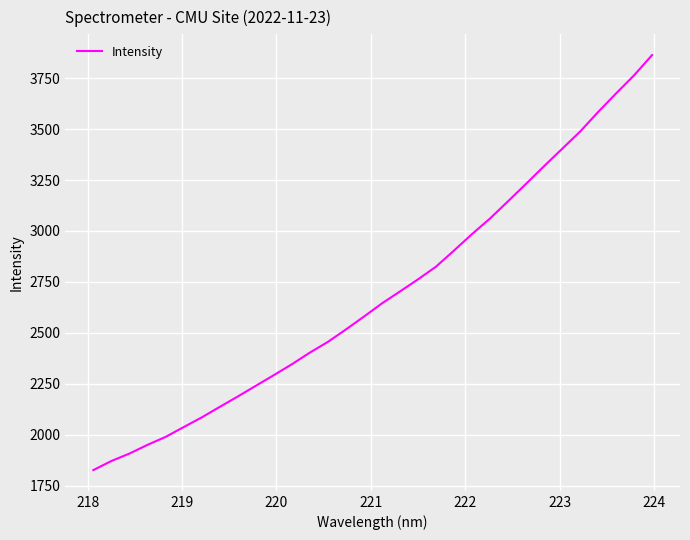

How many lines are shown in the chart?

1